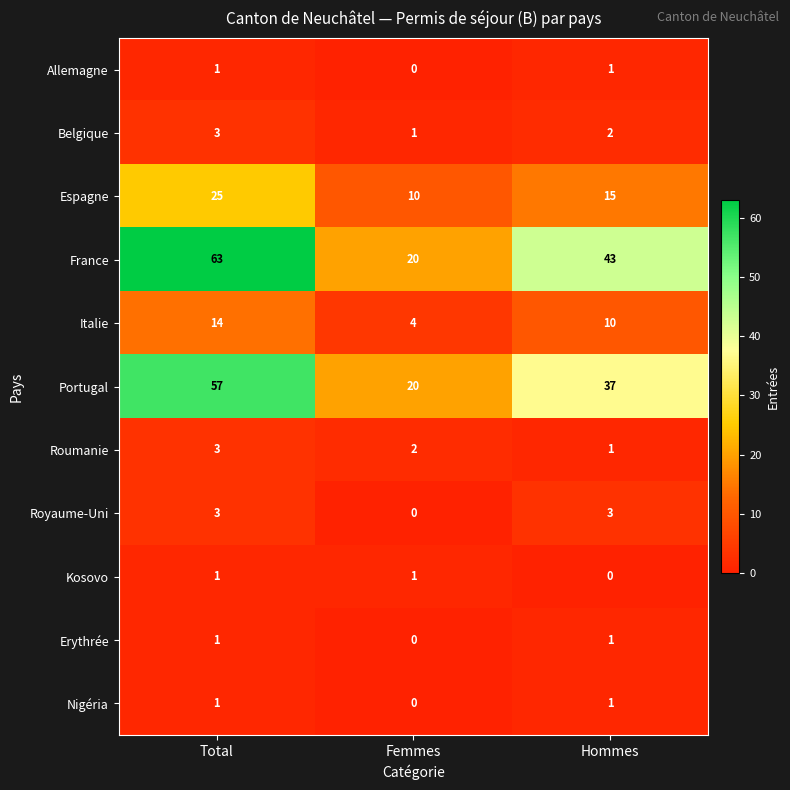

The Portugal series shows 20 at Femmes. True or false?

True